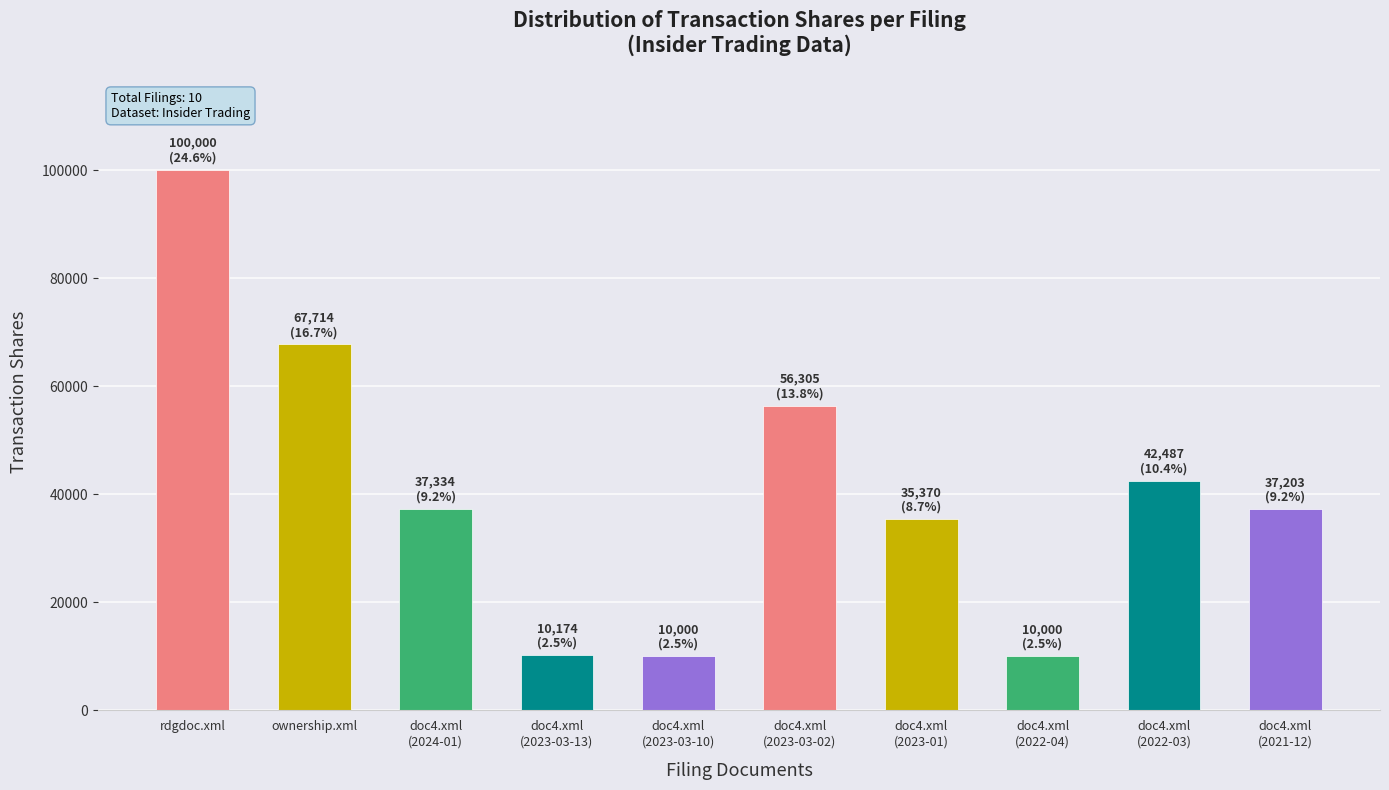

The chart shows a value of 57978 at doc4.xml
(2023-01). True or false?

False